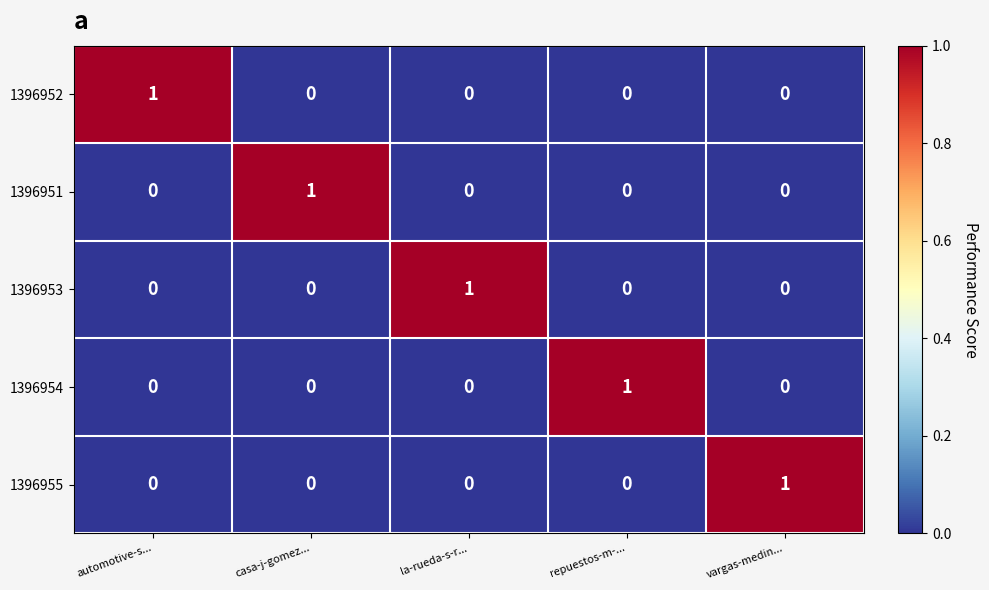

True or false: 1396954 has a value of 0 at la-rueda-s-r....

True